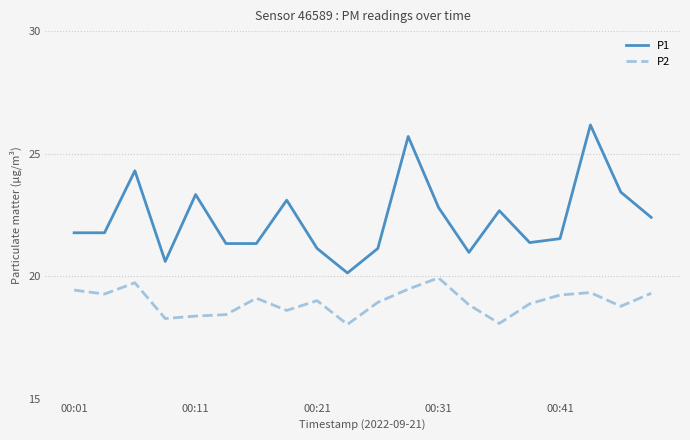

True or false: P2 and P1 cross at least once.

False